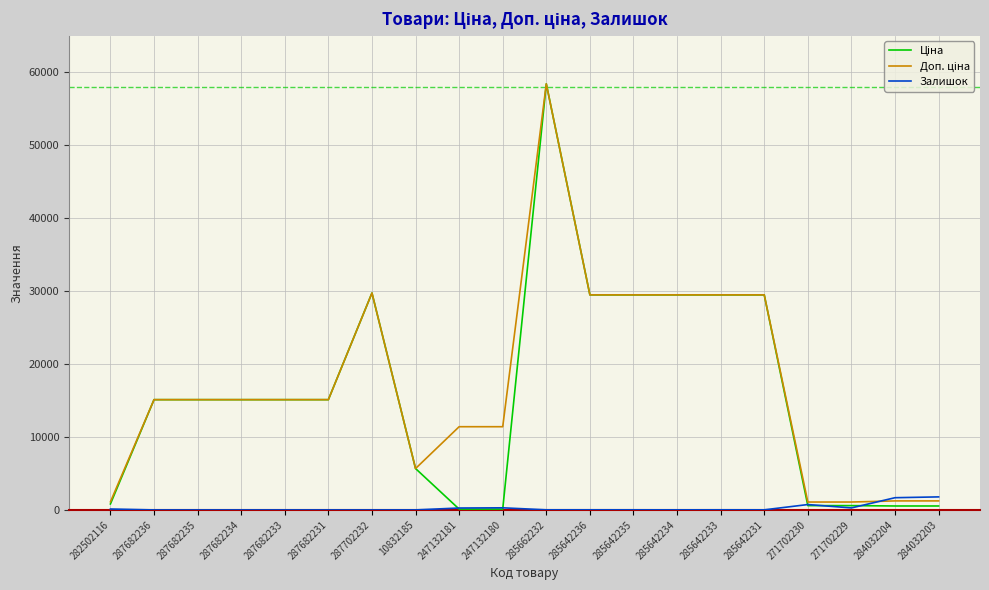

What is the sum of the Залишок values at 287682235 and 10832185?

4.0